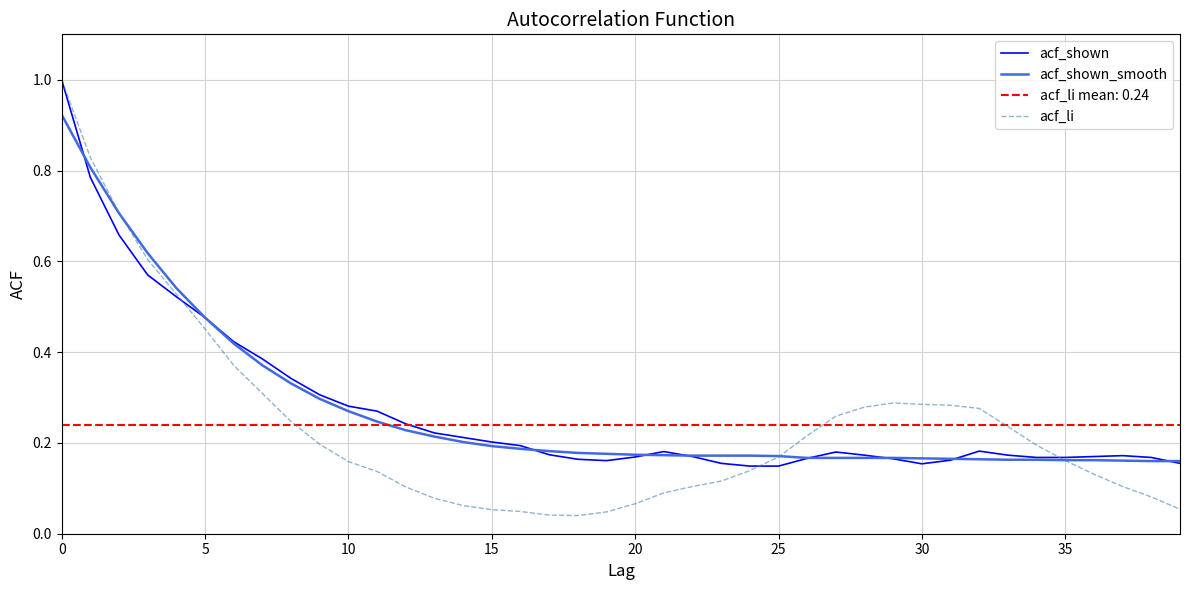

What is the label of the 30th point from the right?

10